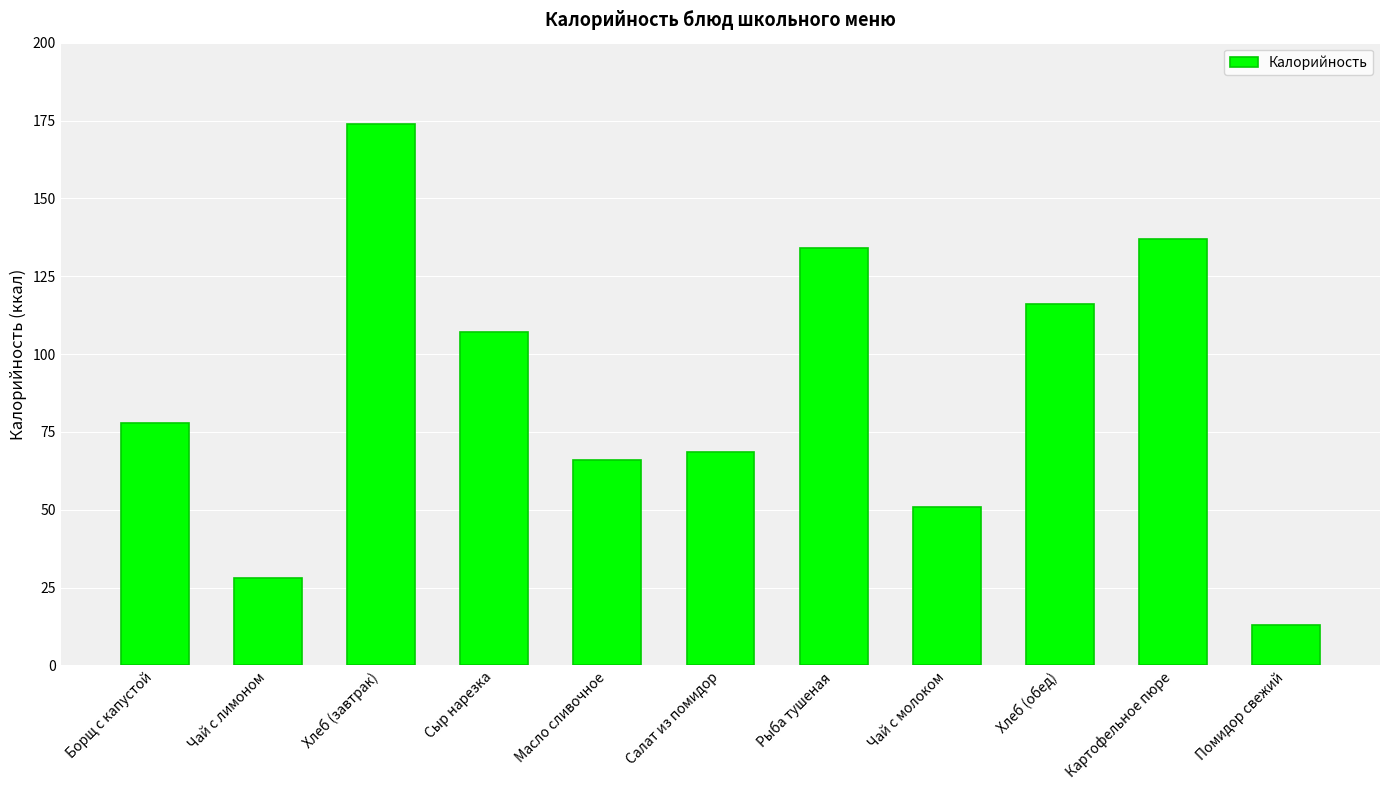

List the labels in order of value, largest first.

Хлеб (завтрак), Картофельное пюре, Рыба тушеная, Хлеб (обед), Сыр нарезка, Борщ с капустой, Салат из помидор, Масло сливочное, Чай с молоком, Чай с лимоном, Помидор свежий